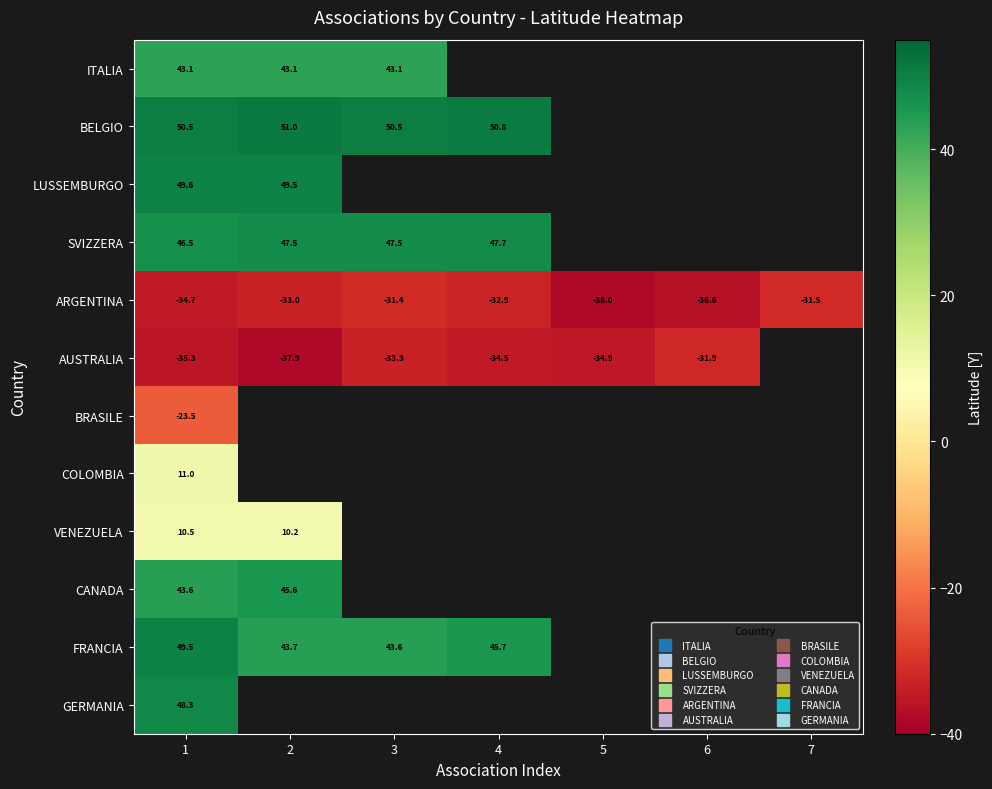

Which label corresponds to the largest value in the chart?

2